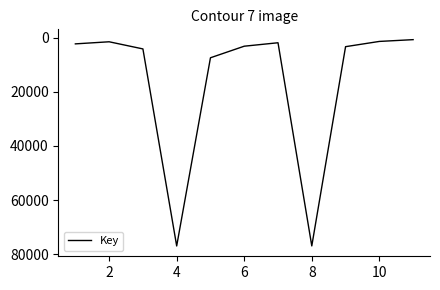

What is the difference between the maximum and minimum values?

76333